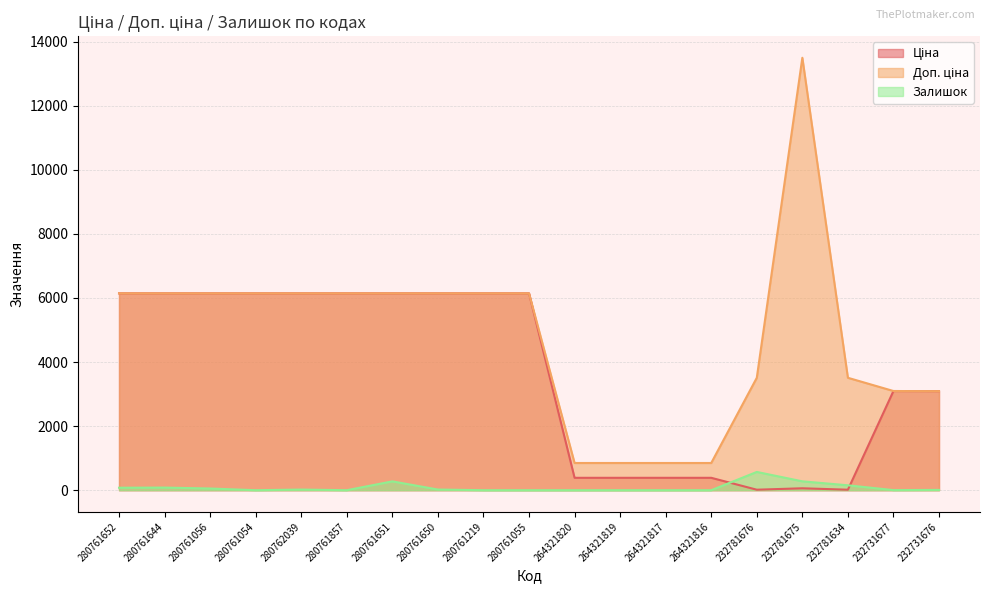

What is the label of the 13th point from the right?

280761651